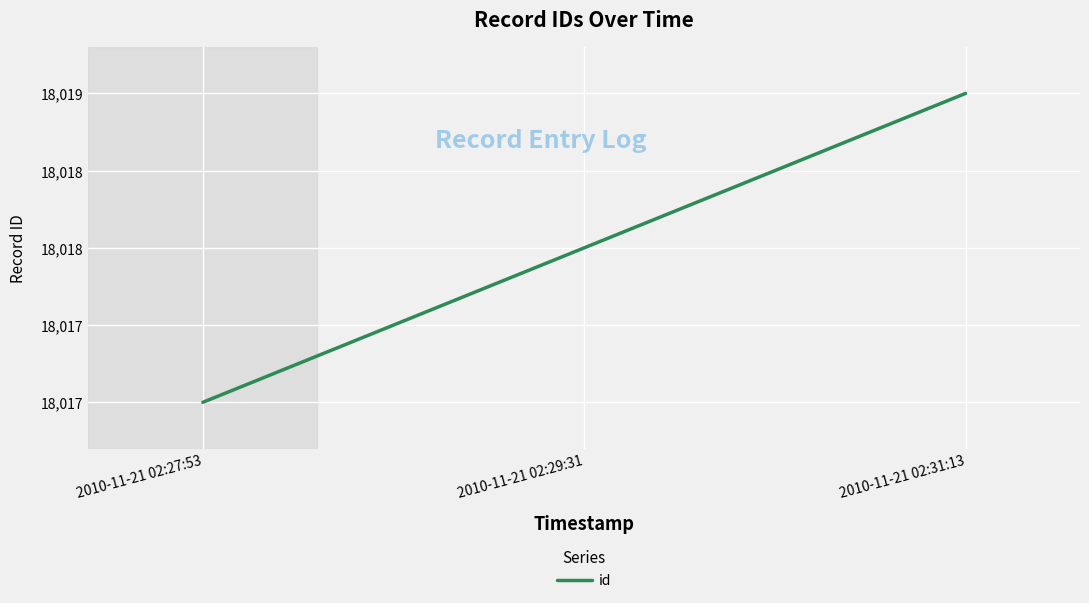

How many values exceed 18018?

1